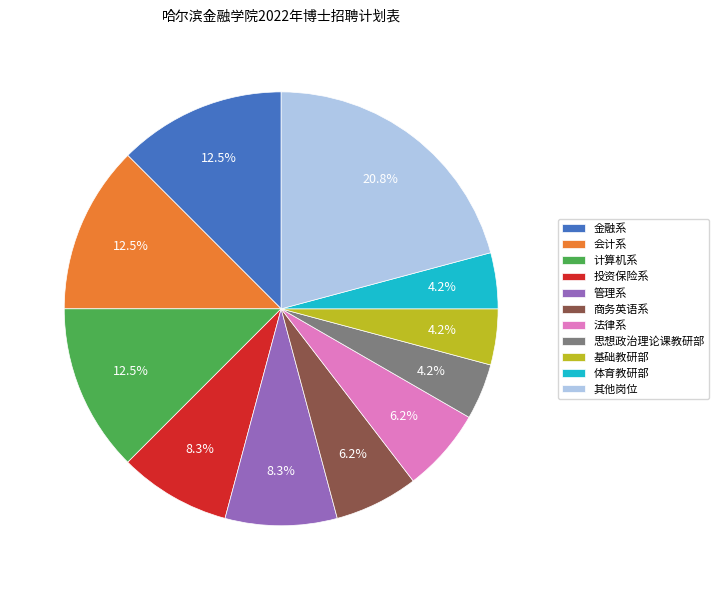

Which category has the biggest portion of the pie?

其他岗位